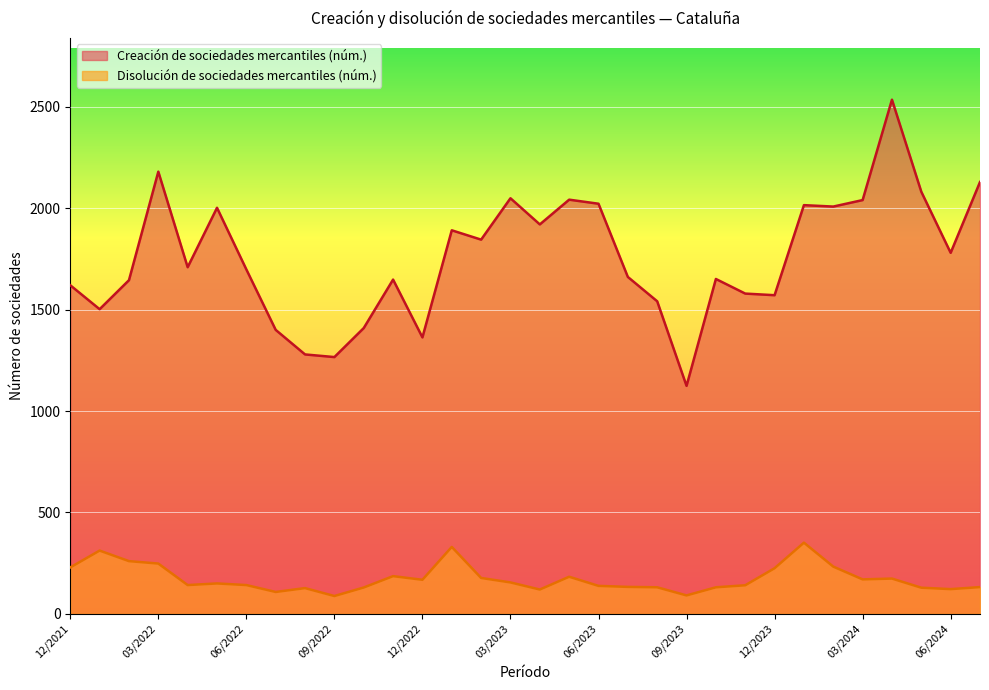

The value of Disolución de sociedades mercantiles (núm.) at 10/2023 is 191. True or false?

False